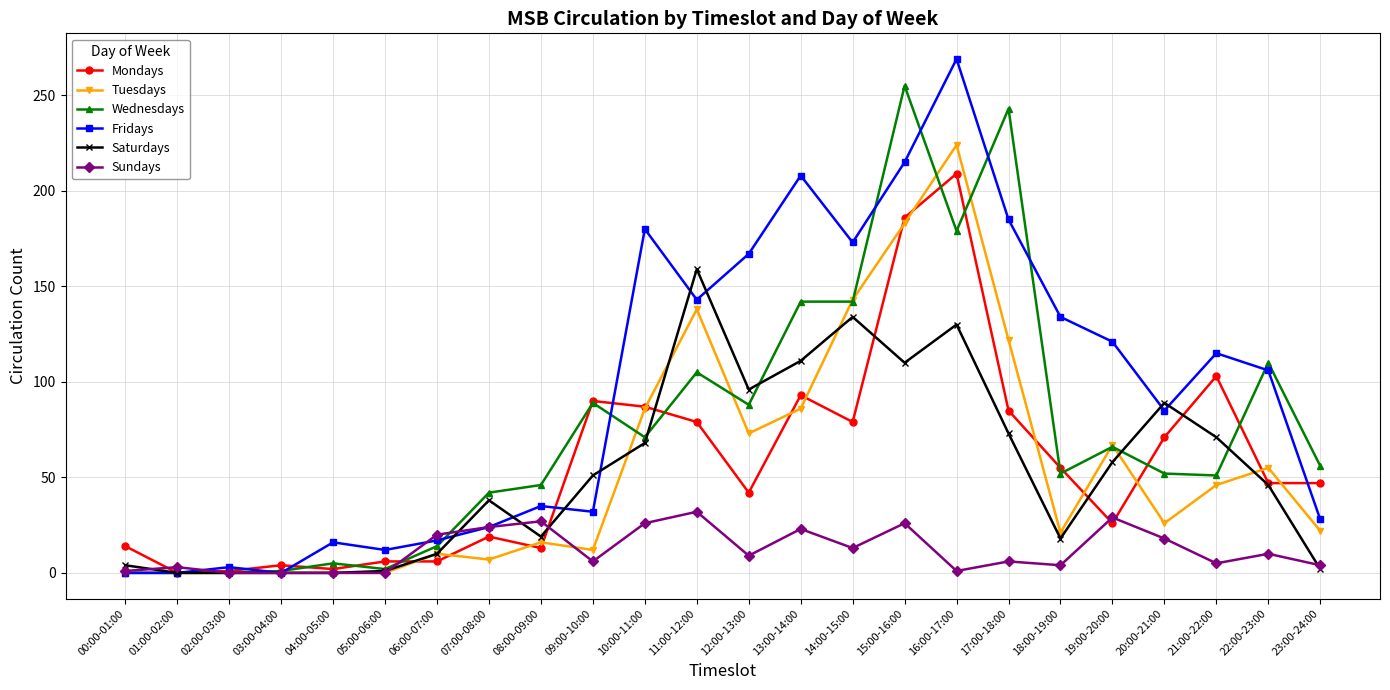

How many lines are shown in the chart?

6